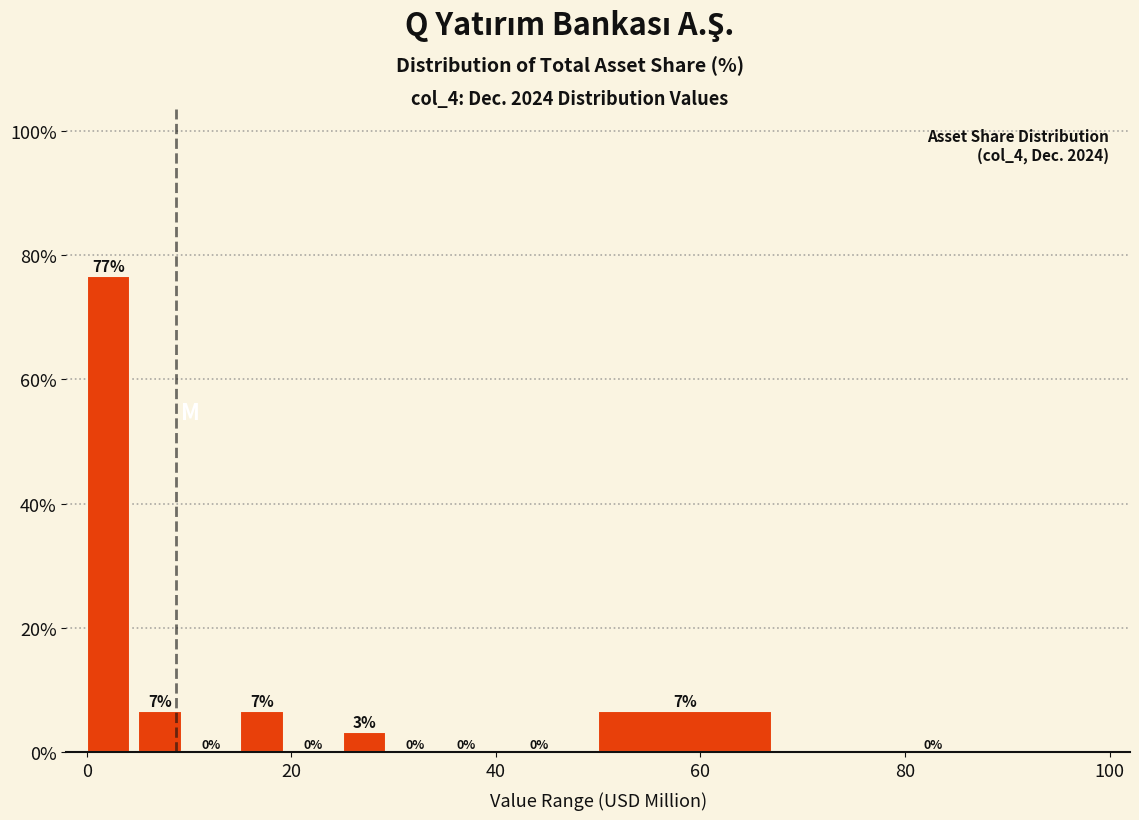

Read against the x-axis, roughly where is the centre of the tallest bar?

2